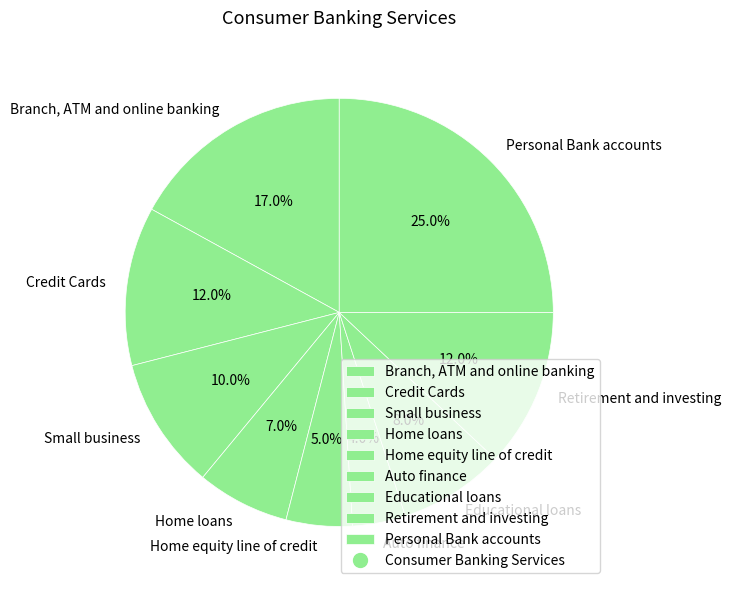

Count the number of slices in the pie.

9